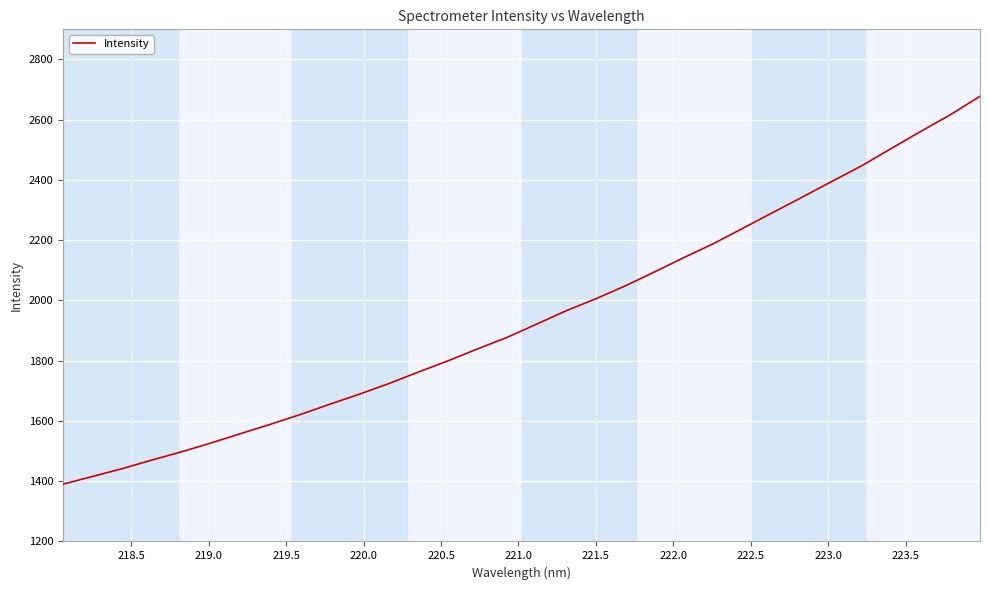

Is this an area chart (filled region under the line)?

No